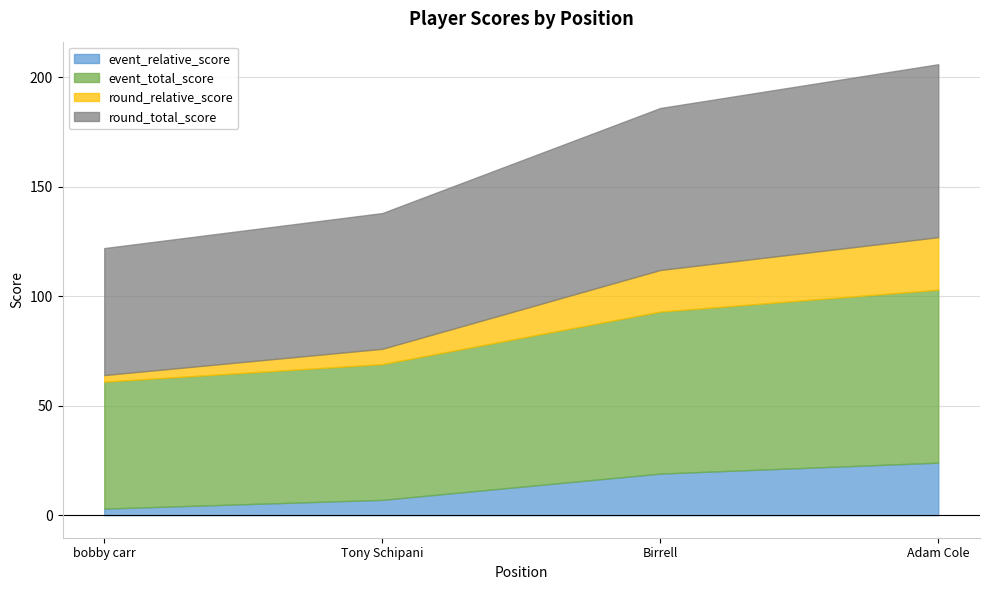

Between 2 and 4, which is larger?

4